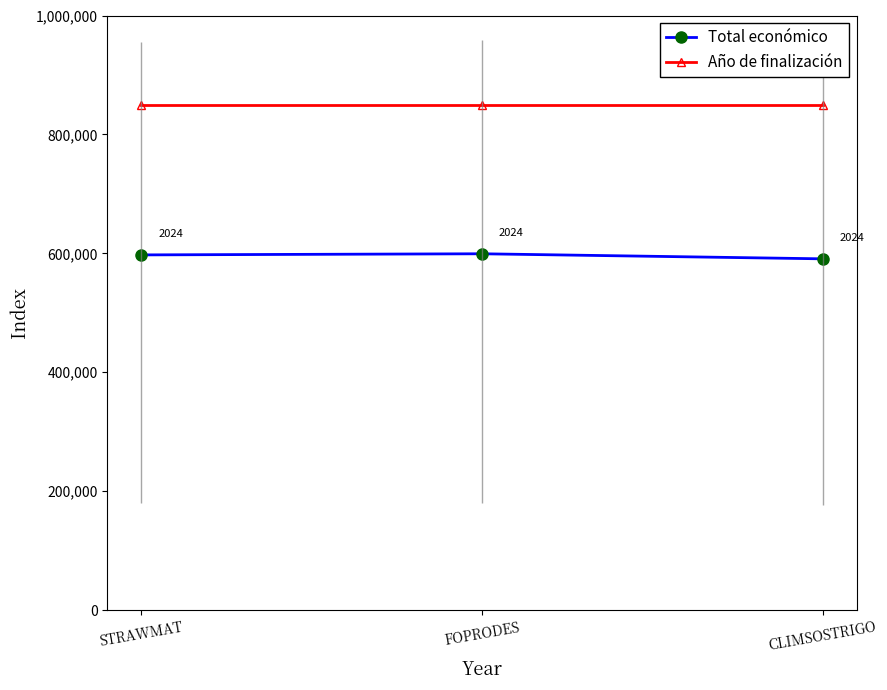

What is the maximum value shown in the chart?

850000